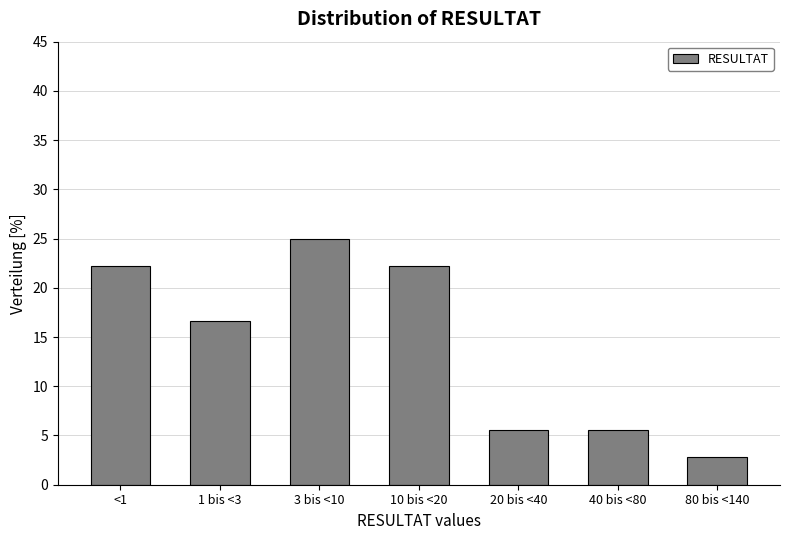

Reading right to left, what are all the values shown in this chart?

2.8	5.6	5.6	22.2	25.0	16.7	22.2